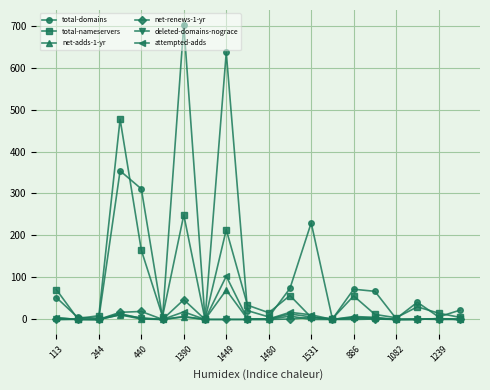

List the series in order of their peak value, highest first.

total-domains, total-nameservers, attempted-adds, net-adds-1-yr, net-renews-1-yr, deleted-domains-nograce